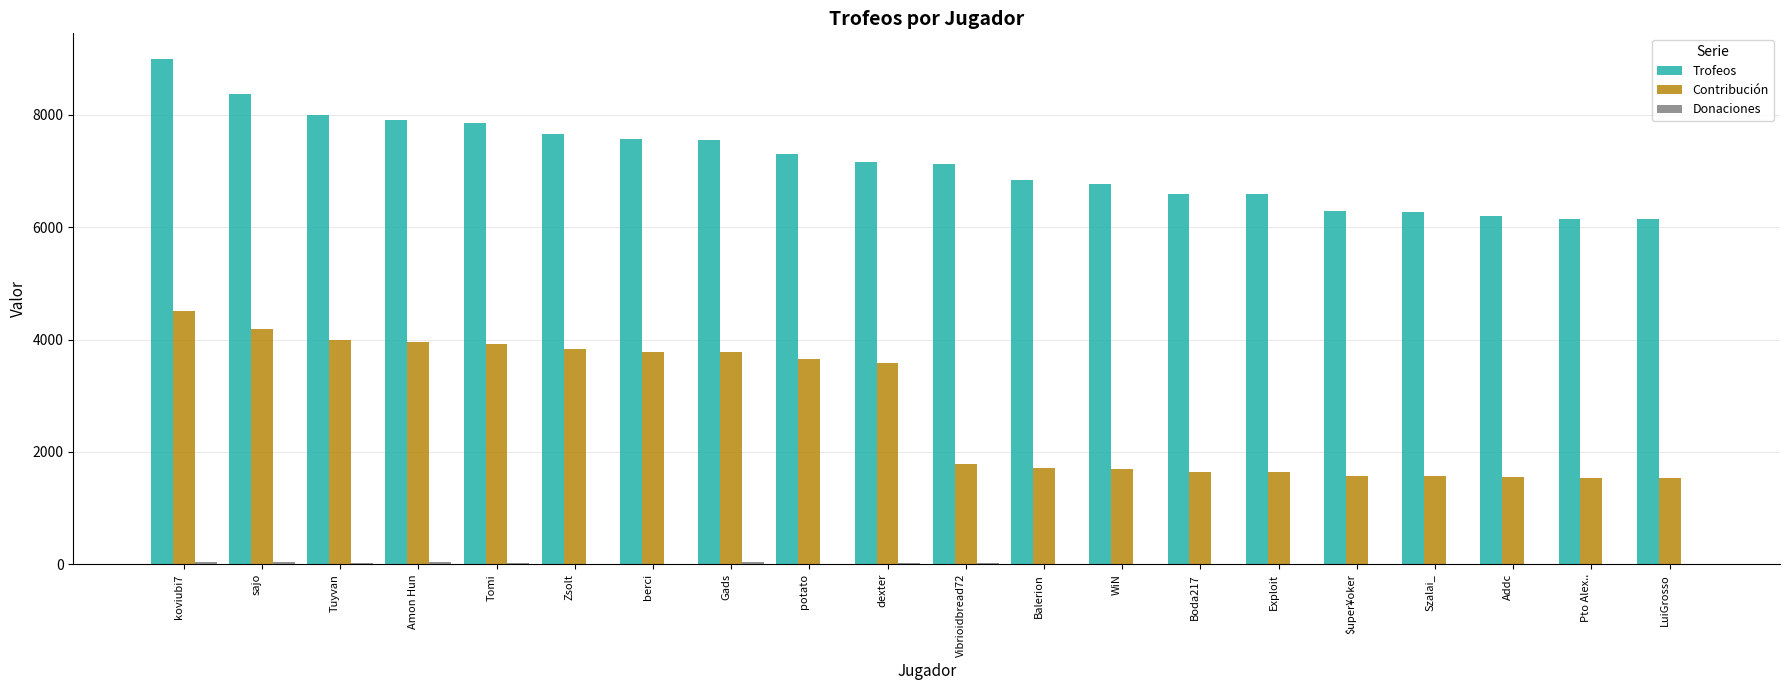

At which category is the sum across all series the highest?

koviubi7